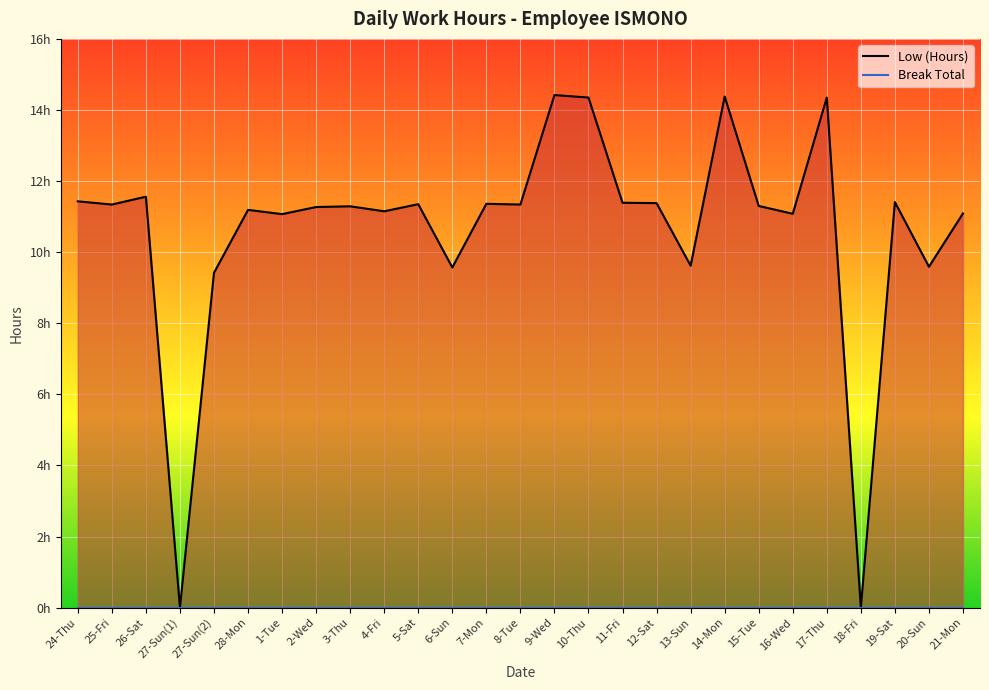

What is the spread (max minus min) of values at 12-Sat?

11.4